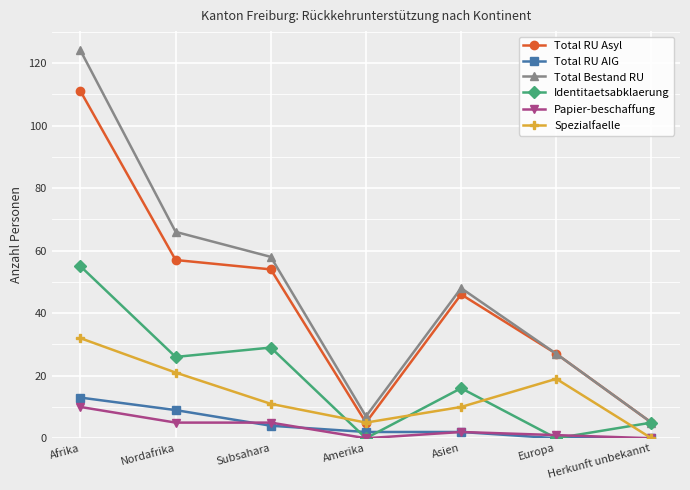

What is the label of the 5th point from the left?

Asien